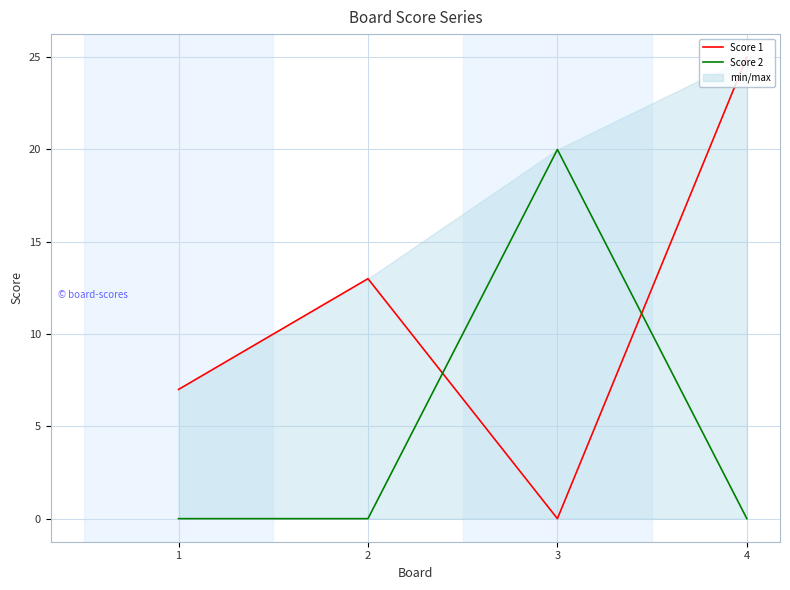

At 3, list the series in order from smallest to largest.

Score 1, Score 2